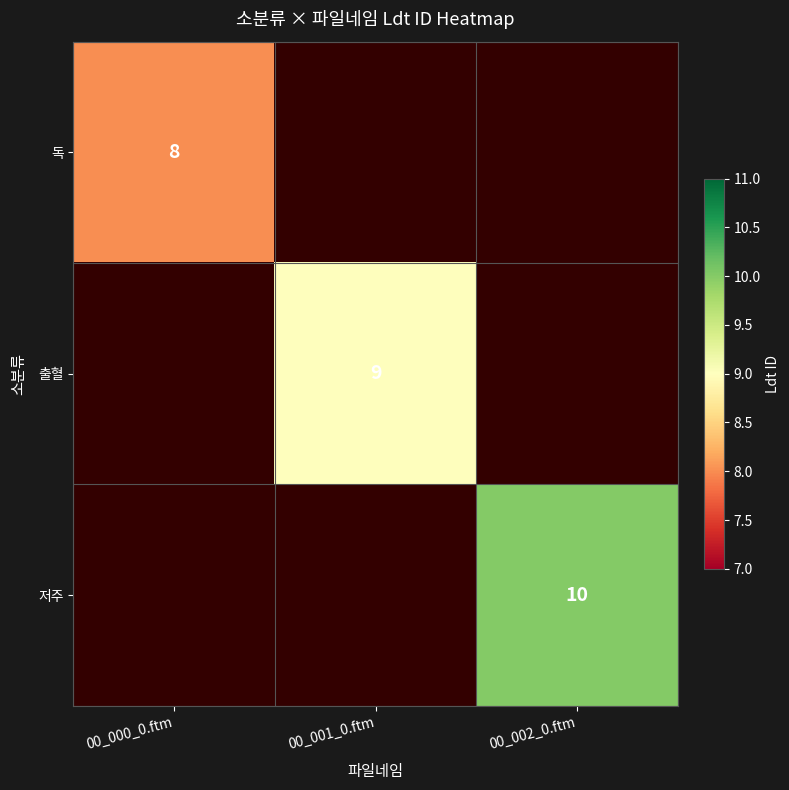

Is the value of 출혈 at 00_001_0.ftm greater than the value of 독 at 00_000_0.ftm?

Yes